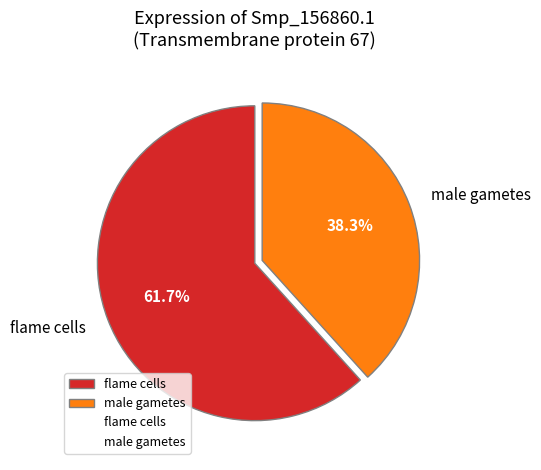

How many slices are in this pie chart?

2